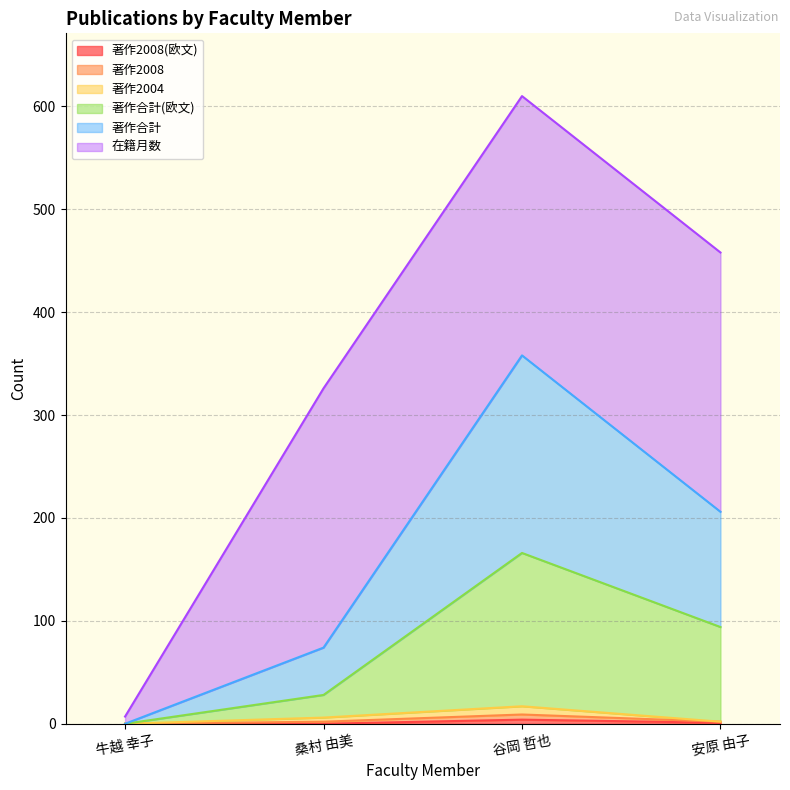

True or false: 著作合計(欧文) and 著作2008(欧文) cross at least once.

False